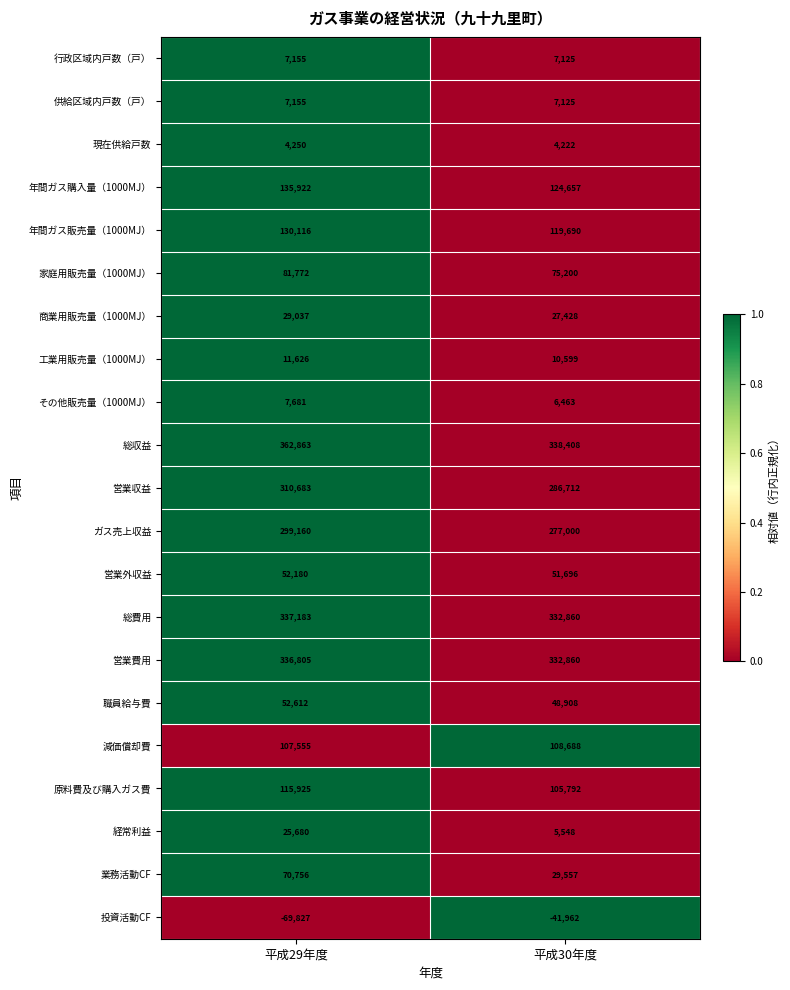

What value does the 業務活動CF series have at 平成29年度, to the nearest 50?

70750